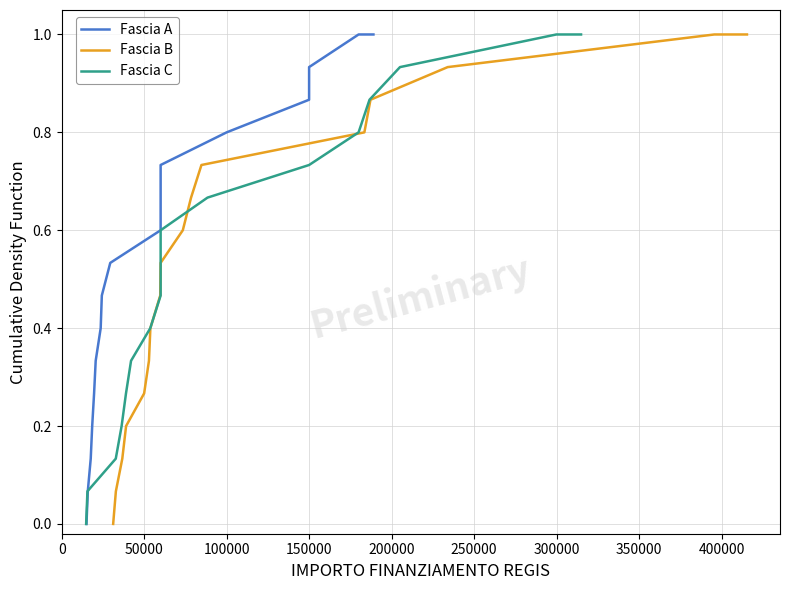

True or false: Fascia A has more than 0 interior local peaks.

False